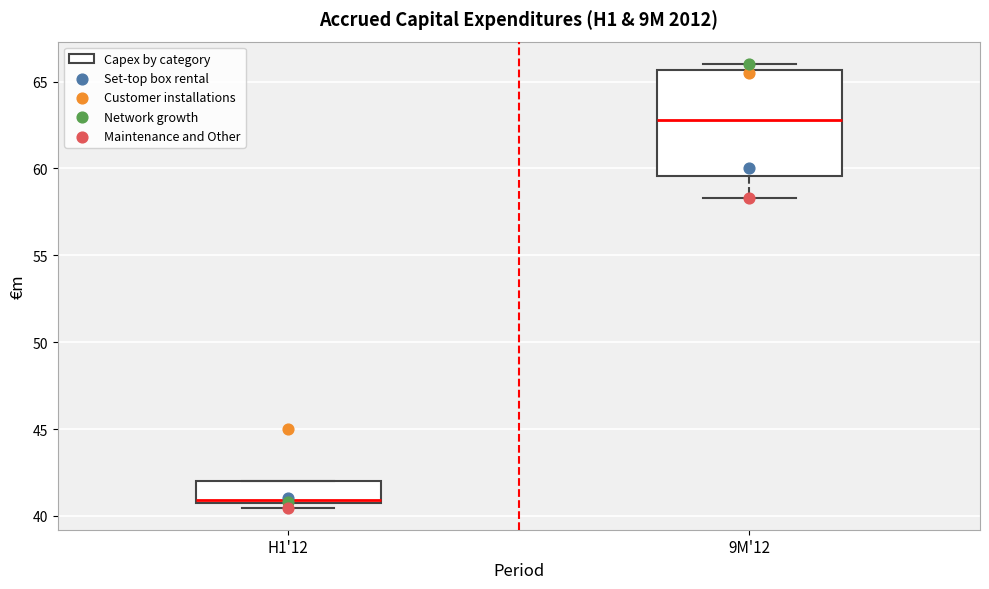

Comparing the boxes themselves (not the whiskers), which one is the tallest?

9M'12